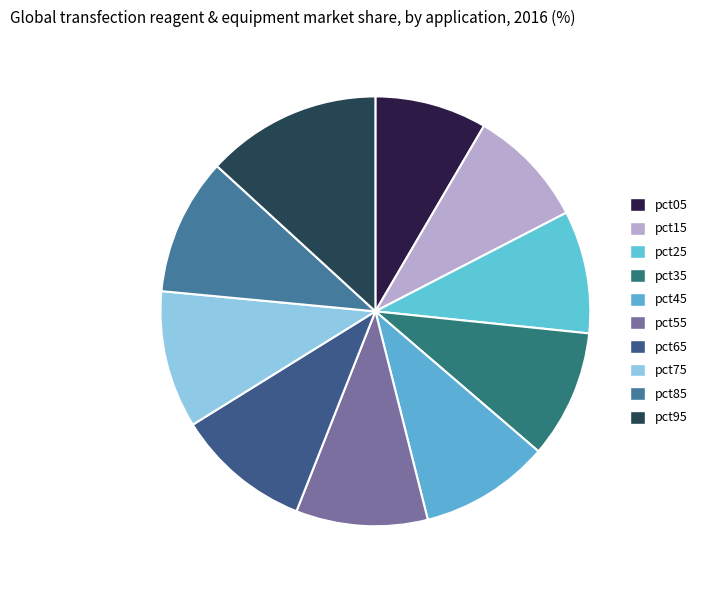

To the nearest percent, what portion does pct85 represent?

10%